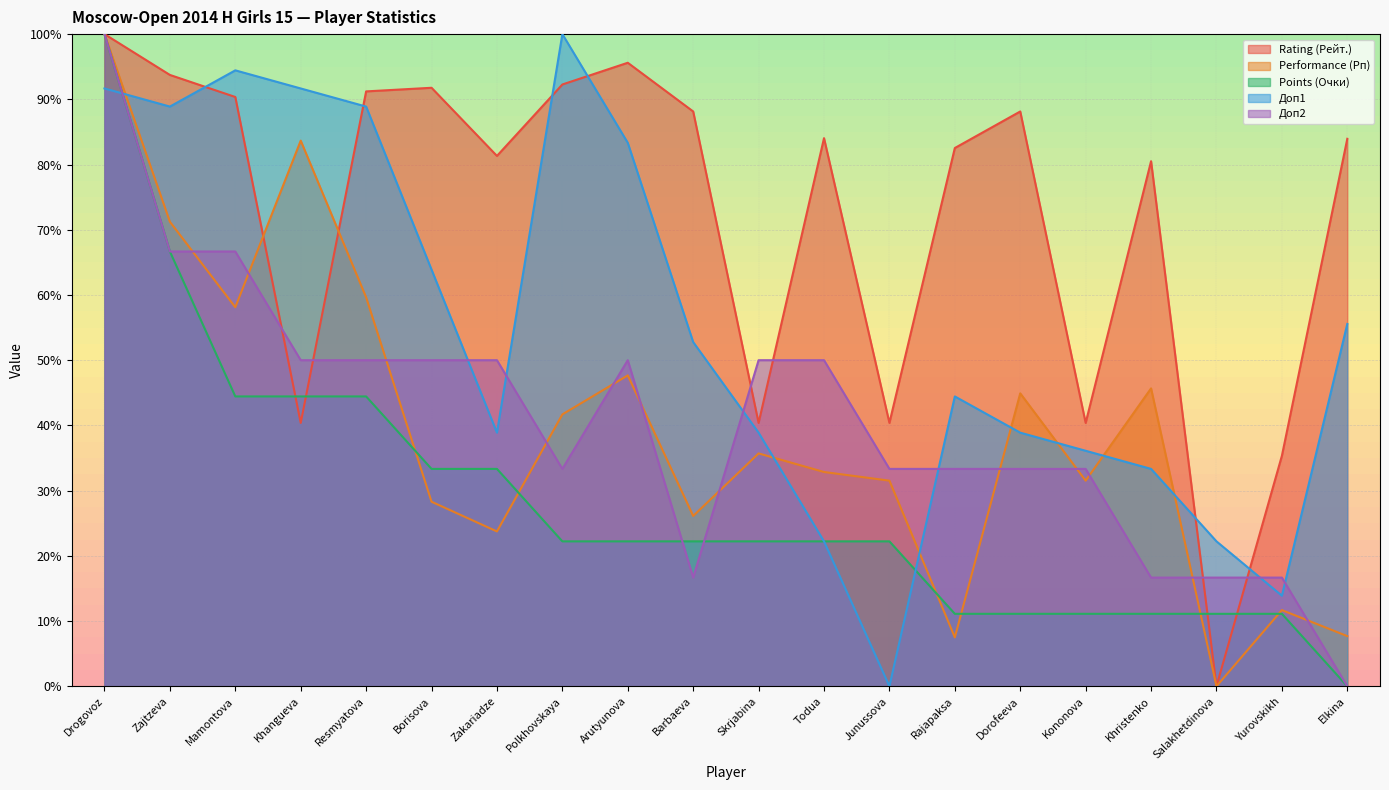

How many values in the Rating (Рейт.) series exceed 84?

10